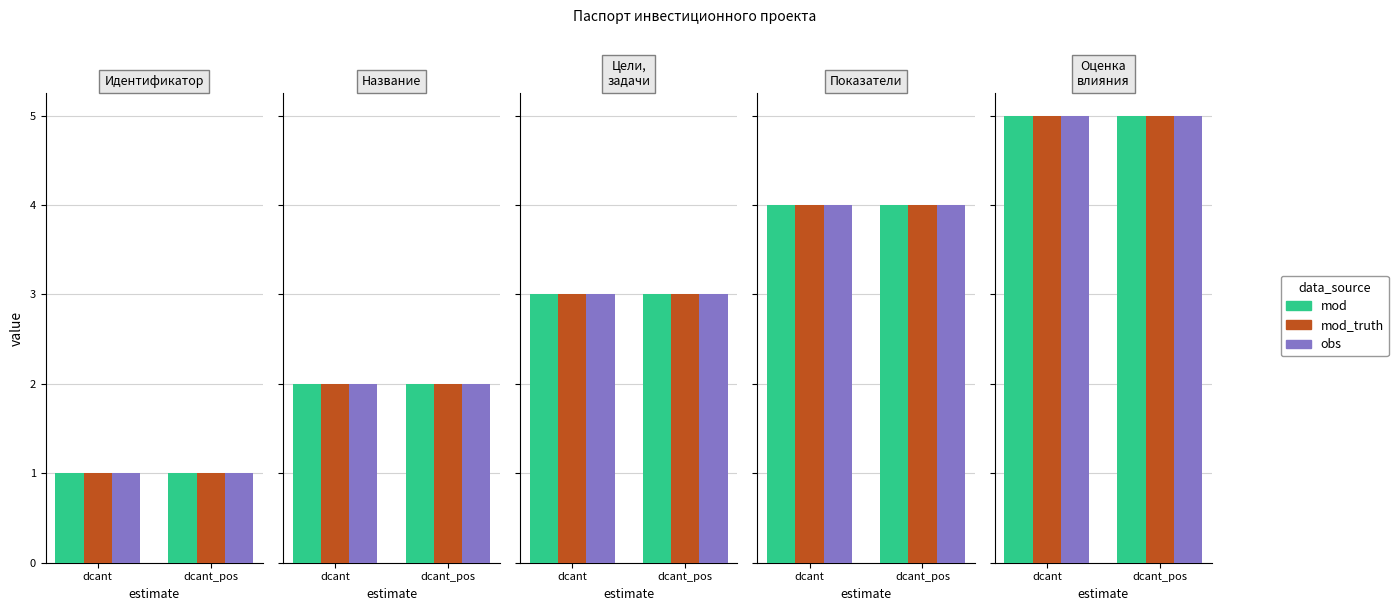

List the series in order of their peak value, lowest first.

mod, mod_truth, obs